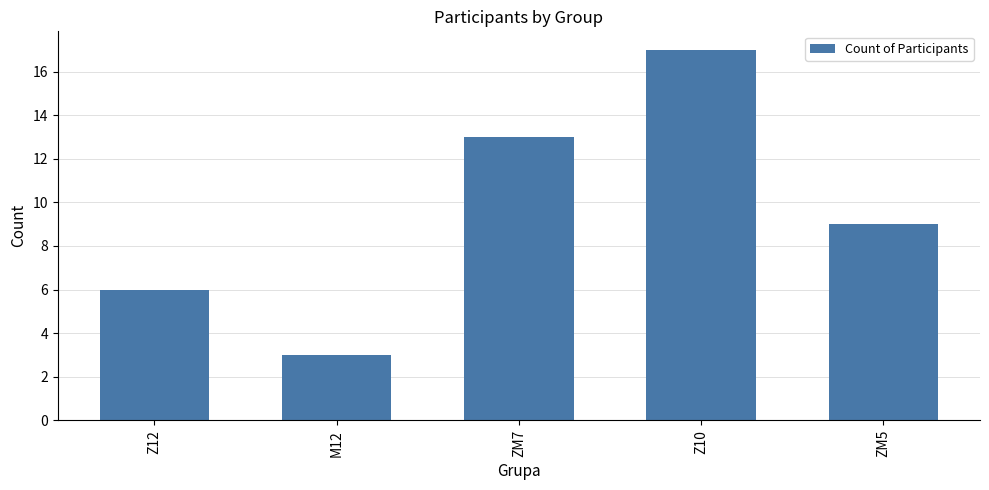

What is the average value?

10